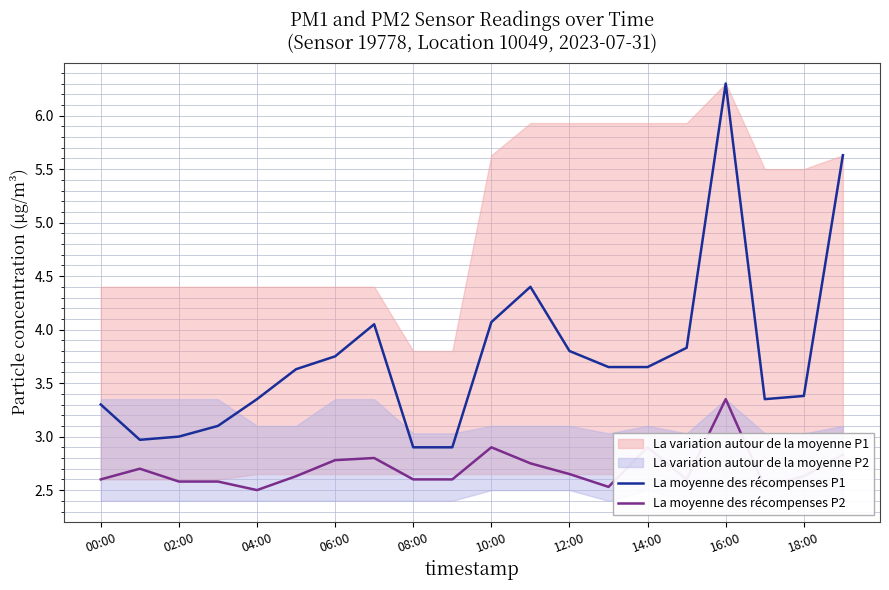

Count the number of data series in this chart.

2